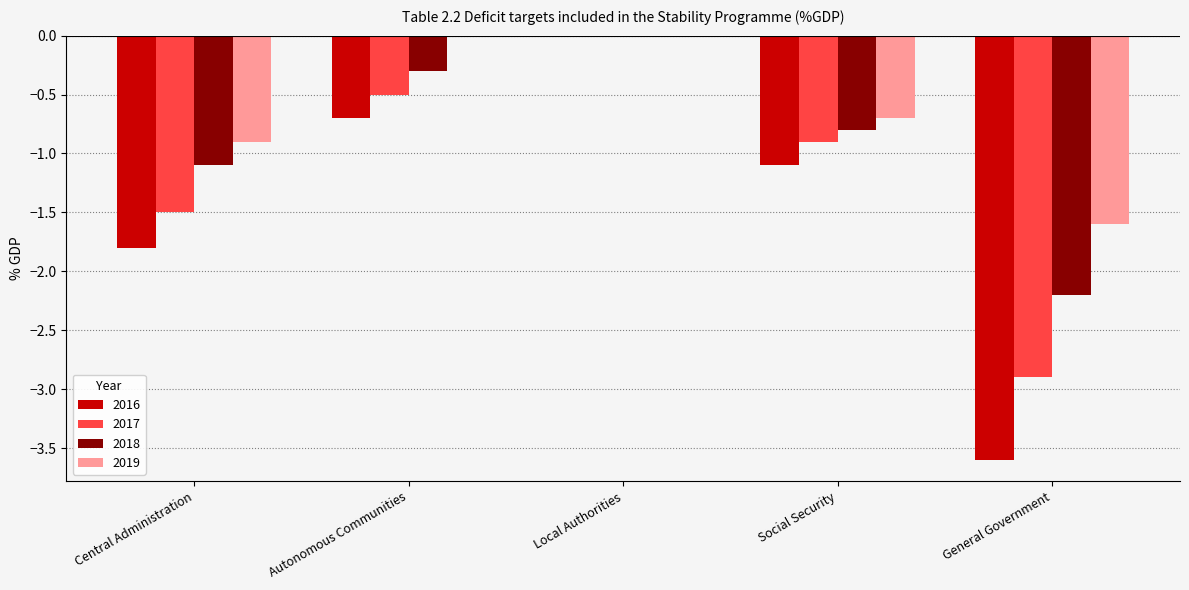

Is it true that 2016 equals -1.1 at Social Security?

True